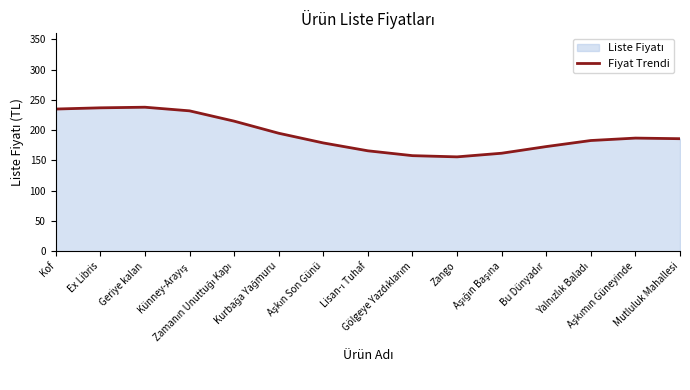

Read the value at Zango, to the nearest 5.

155